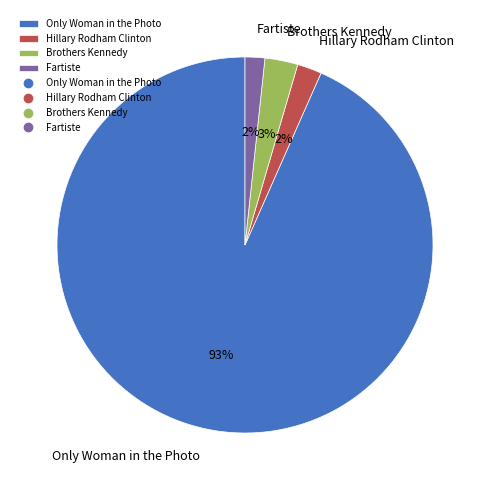

Is Fartiste the majority of the pie?

No